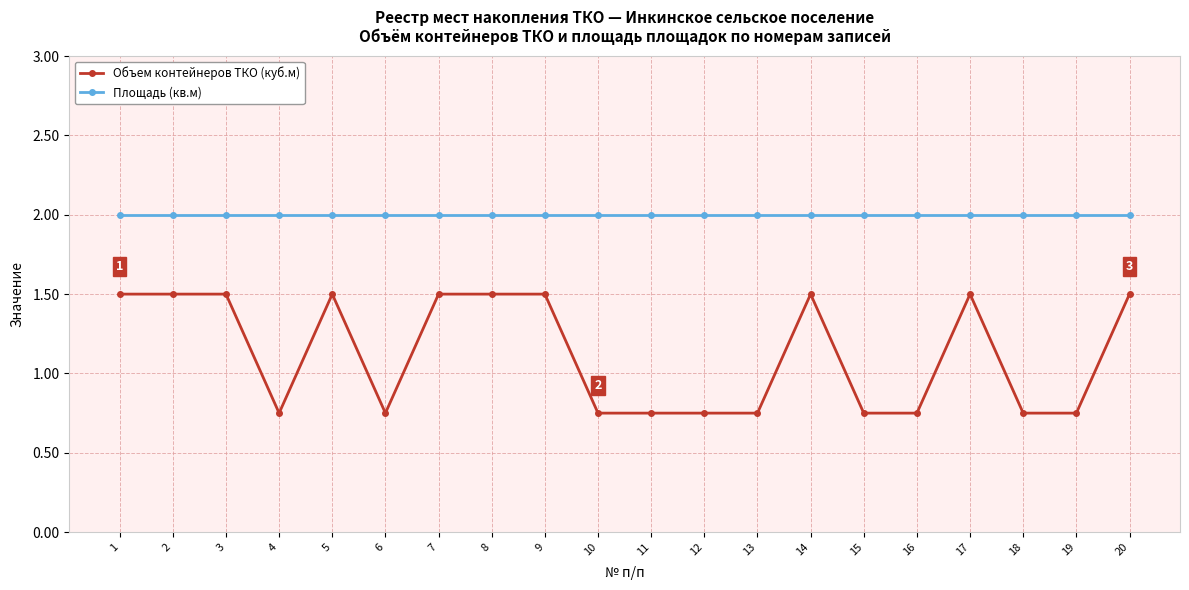

Rank the series at 11 from highest to lowest value.

Площадь (кв.м), Объем контейнеров ТКО (куб.м)